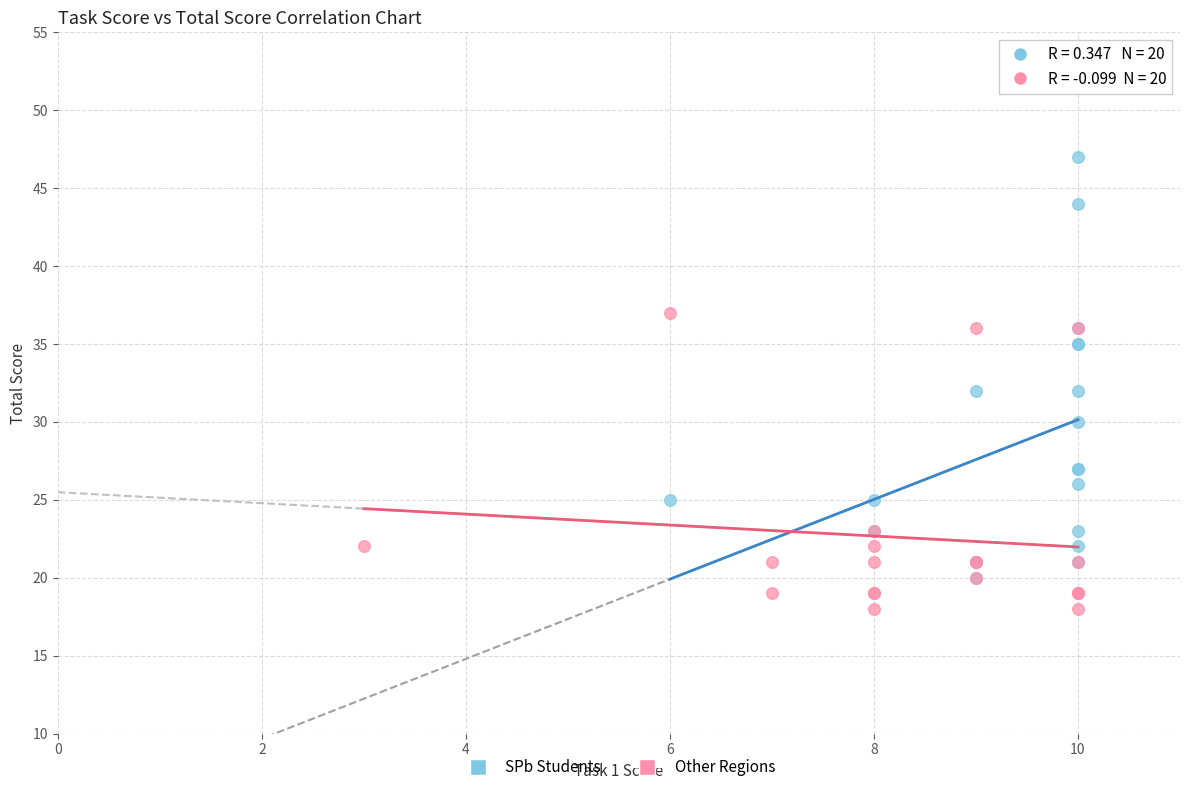

Which series has the largest Y range (max minus min)?

SPb Students